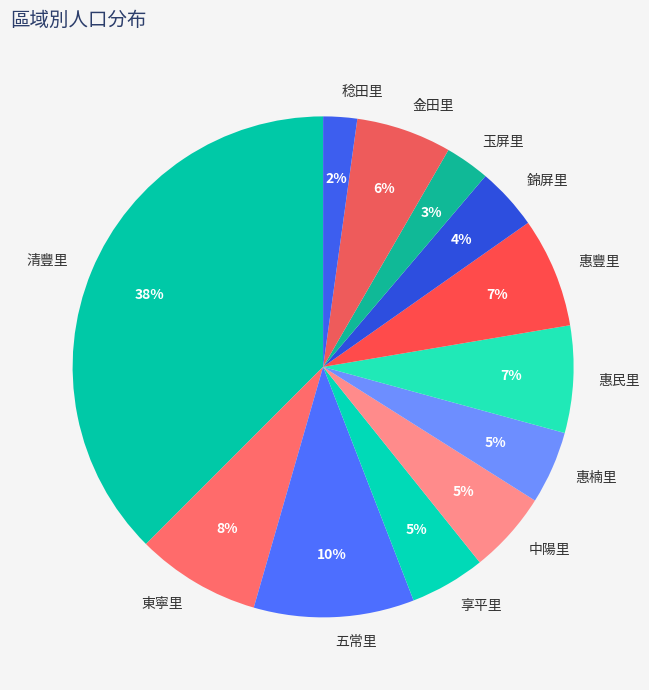

To the nearest percent, what percentage of the pie is 玉屏里?

3%